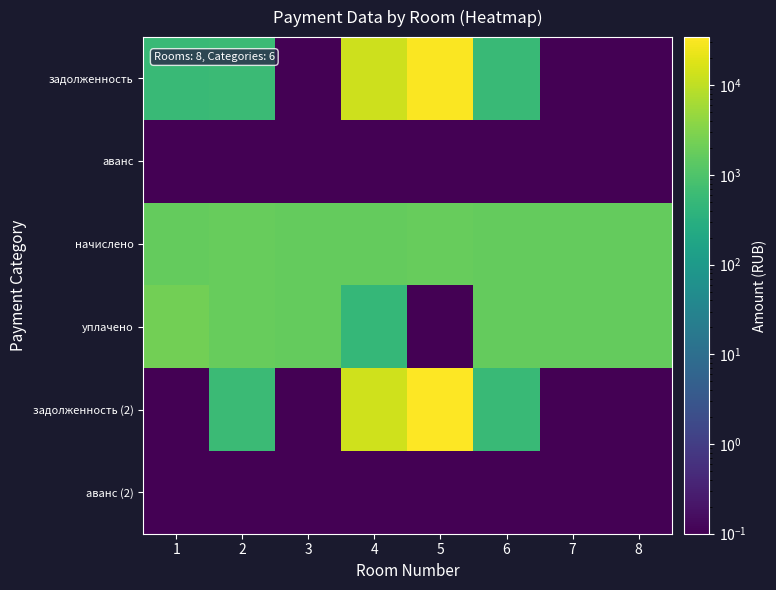

Which label corresponds to the largest value in the chart?

5